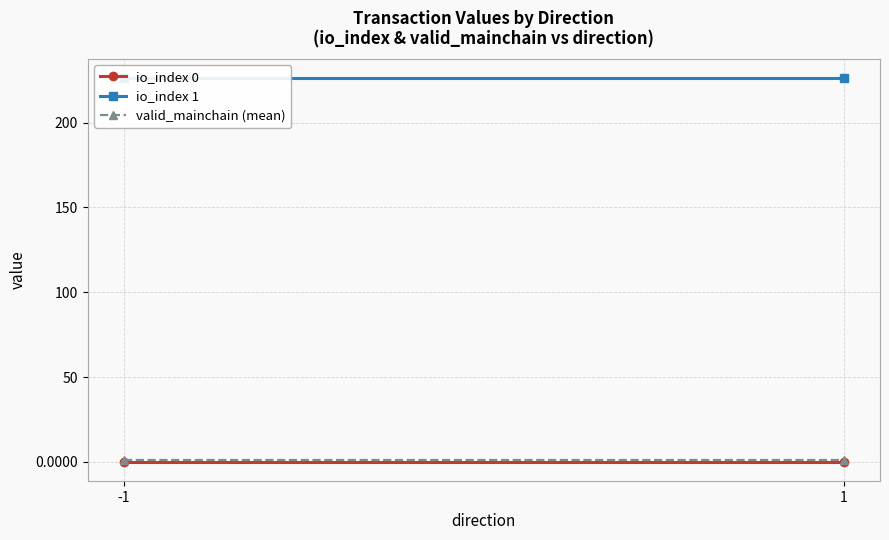

At which category is the sum across all series the highest?

-1